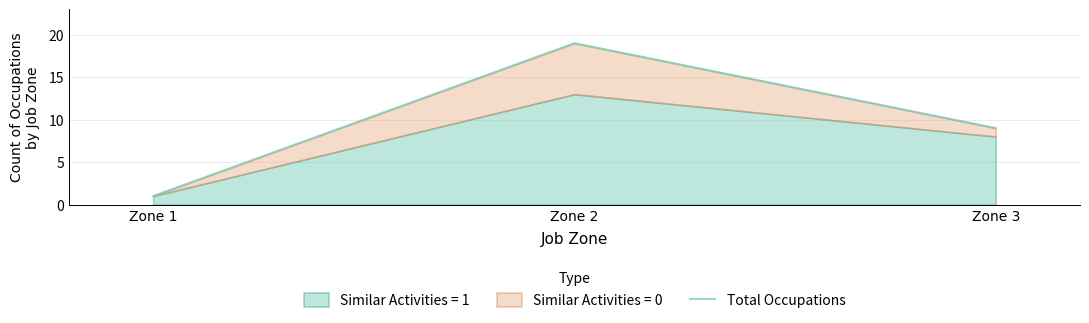

Reading left to right, transcribe all the data shown in this chart.

Zone 1=1	Zone 2=19	Zone 3=9